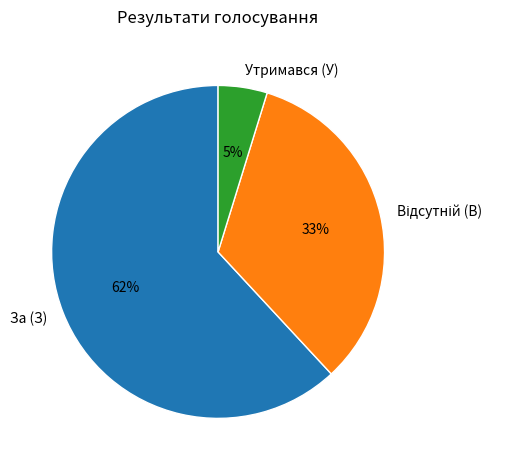

To the nearest percent, what percentage of the pie is Утримався (У)?

5%